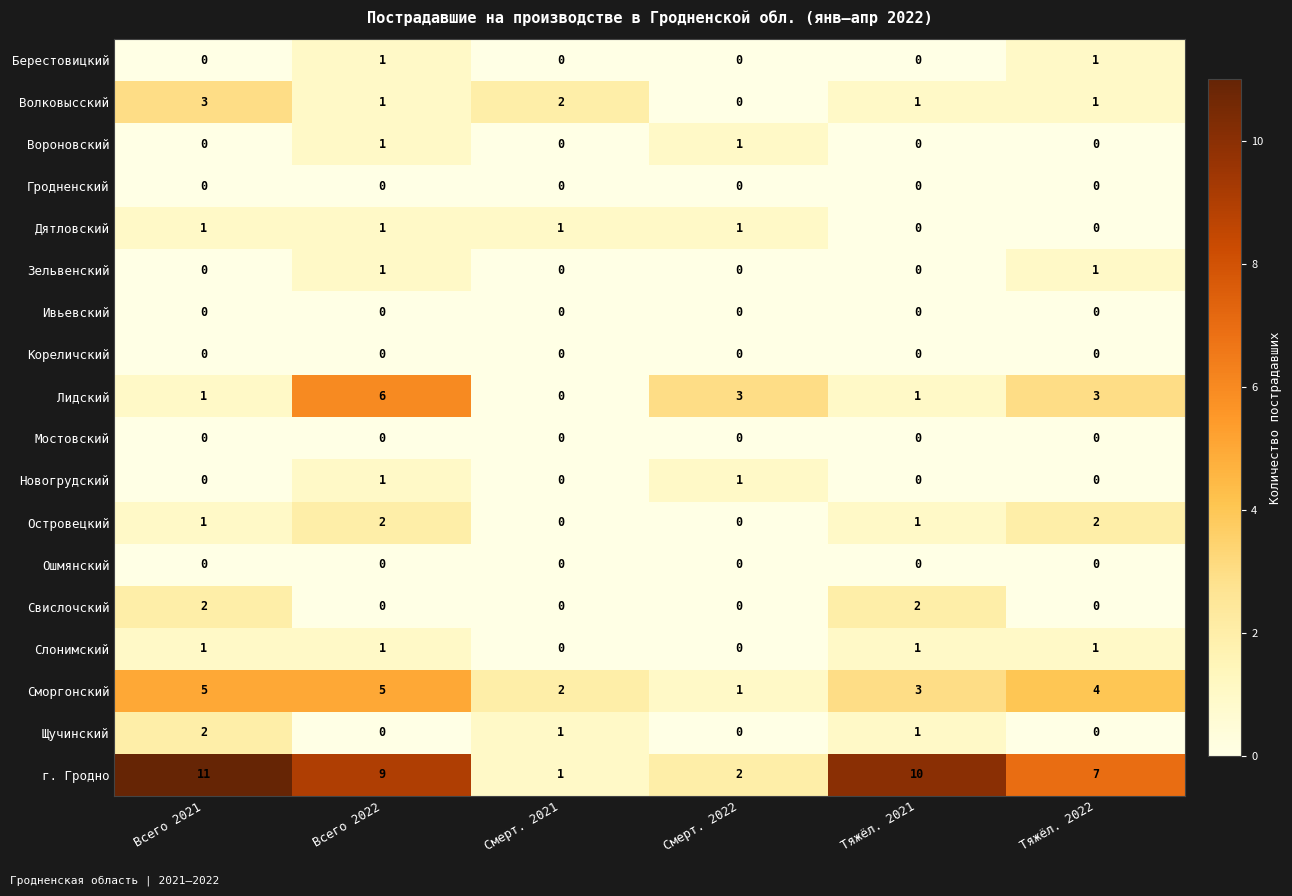

Which series changed the most between Смерт. 2022 and Тяжёл. 2022?

г. Гродно